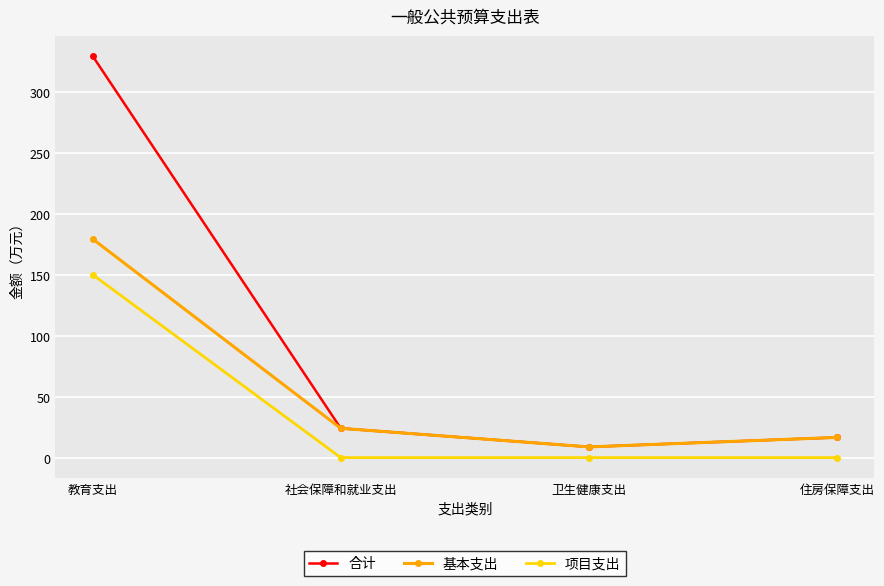

Is it true that 项目支出 equals 52.8 at 住房保障支出?

False